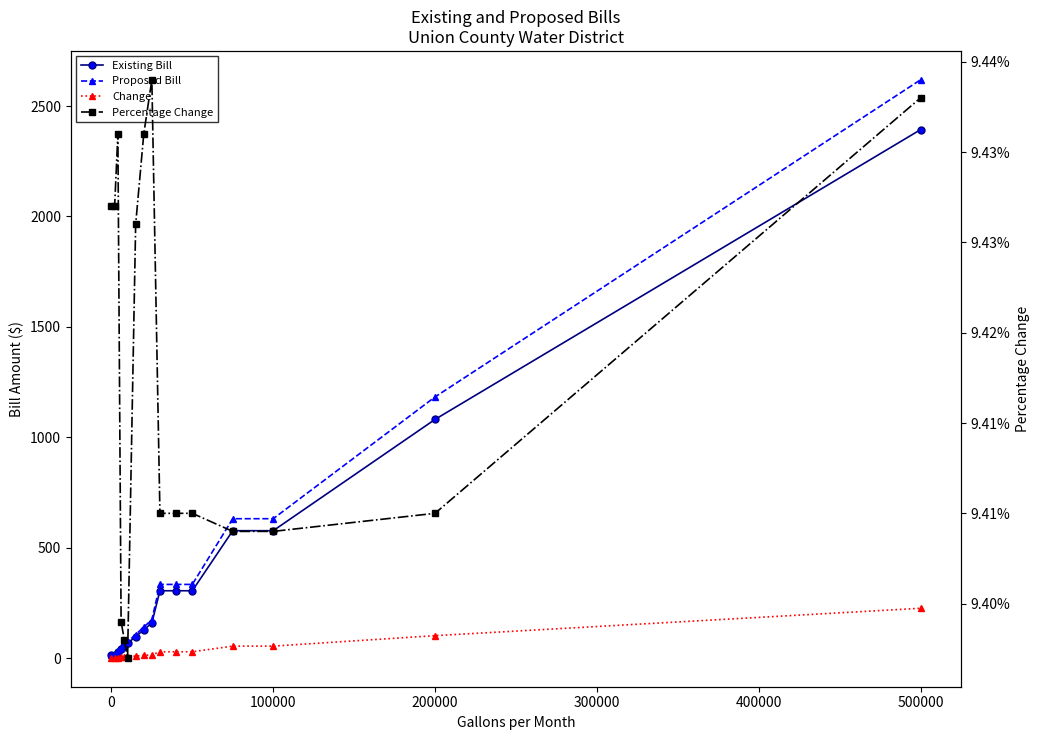

Which series has the largest range (max minus min)?

Proposed Bill